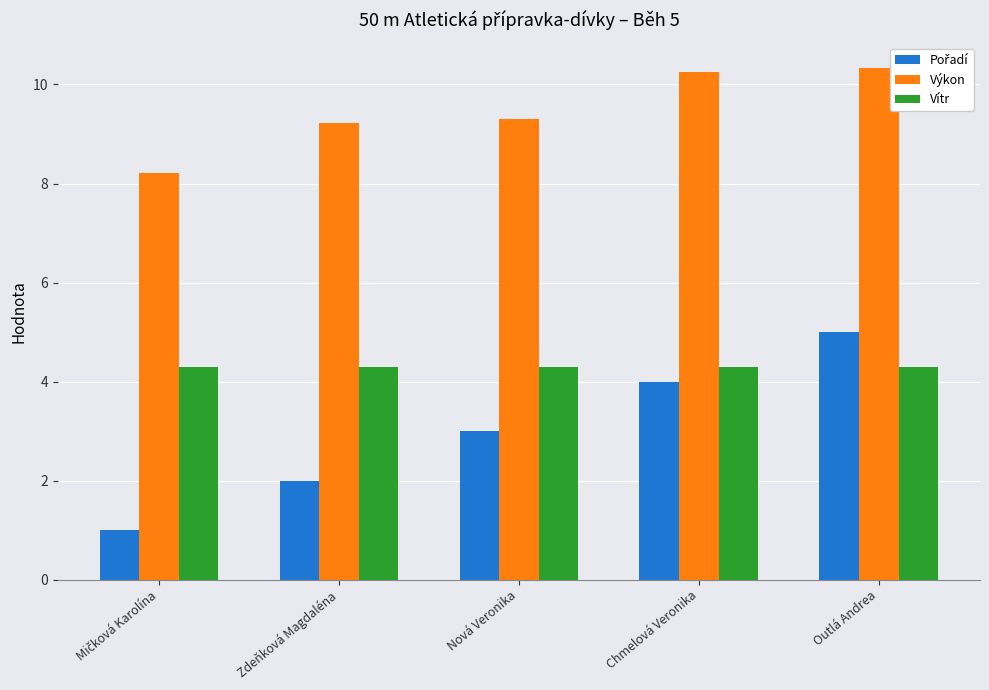

What is the average value of the Vítr series?

4.3